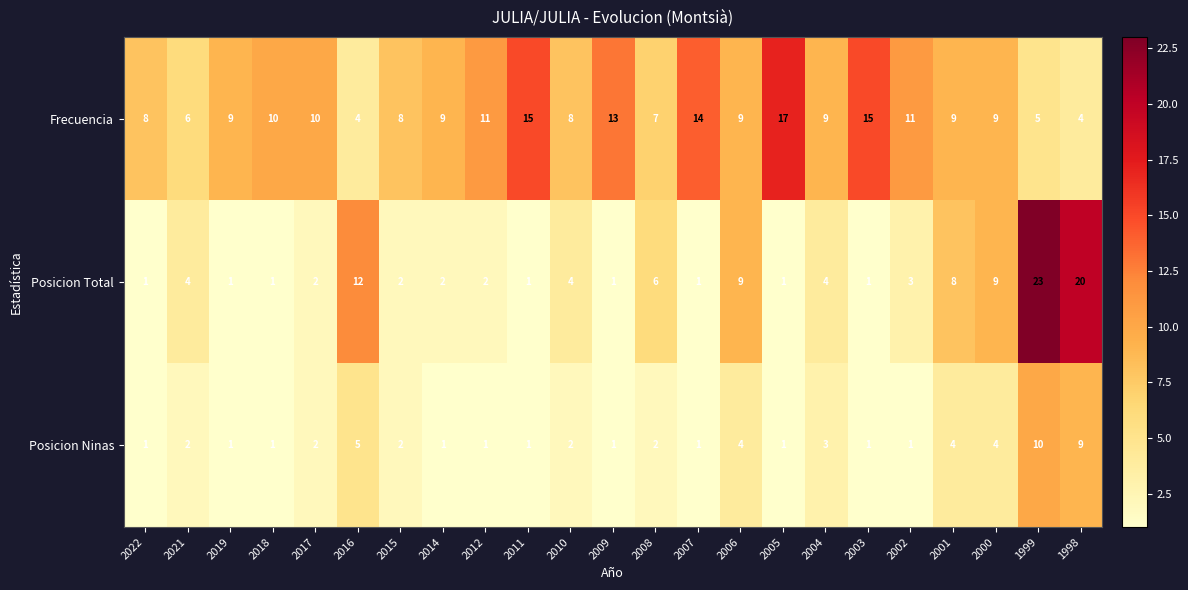

Which series has the widest spread of values?

Posicion Total